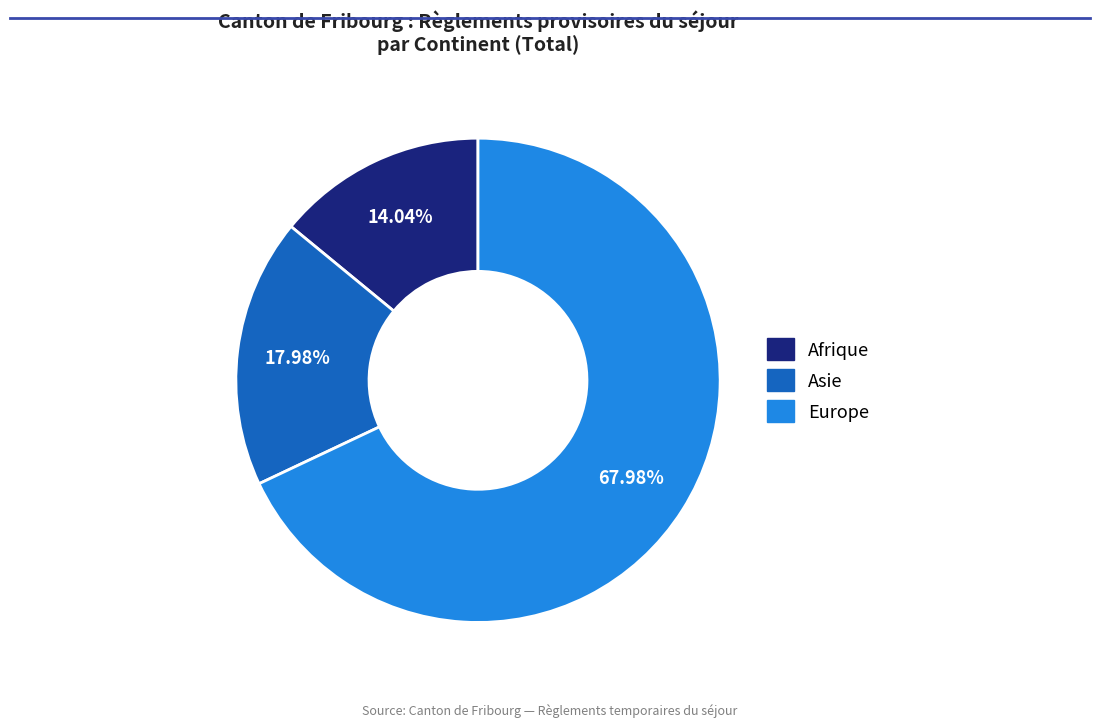

How many slices are in this pie chart?

3